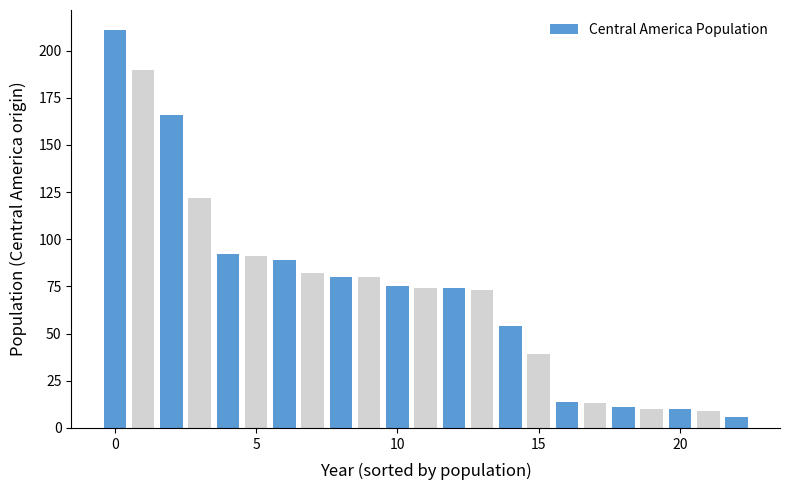

What is the minimum value shown in the chart?

6